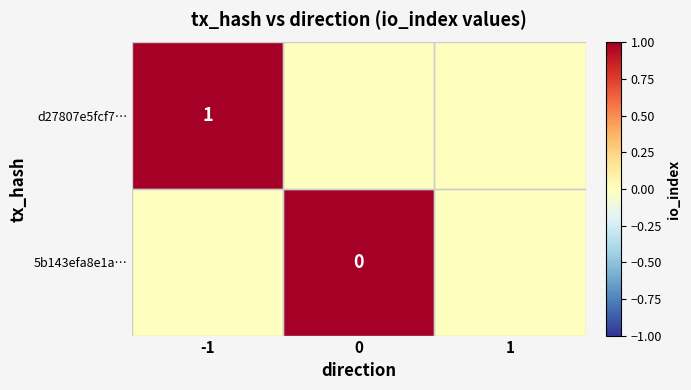

The d27807e5fcf7… series shows 0 at -1. True or false?

False